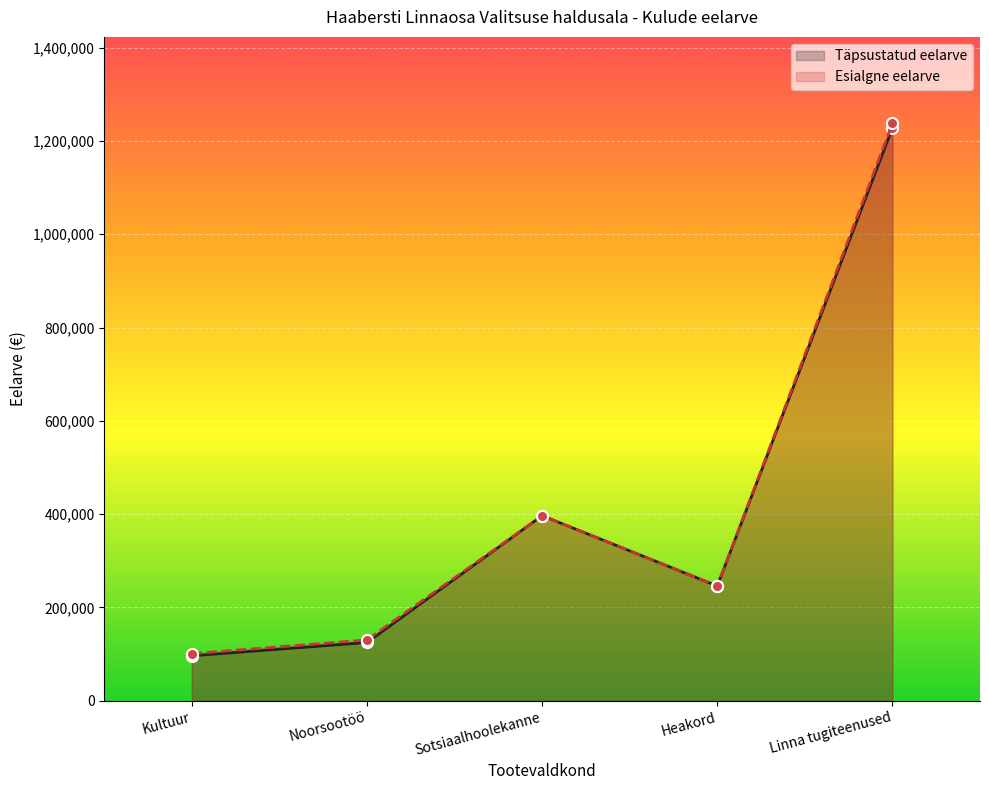

At which label does Täpsustatud eelarve reach its peak?

Linna tugiteenused